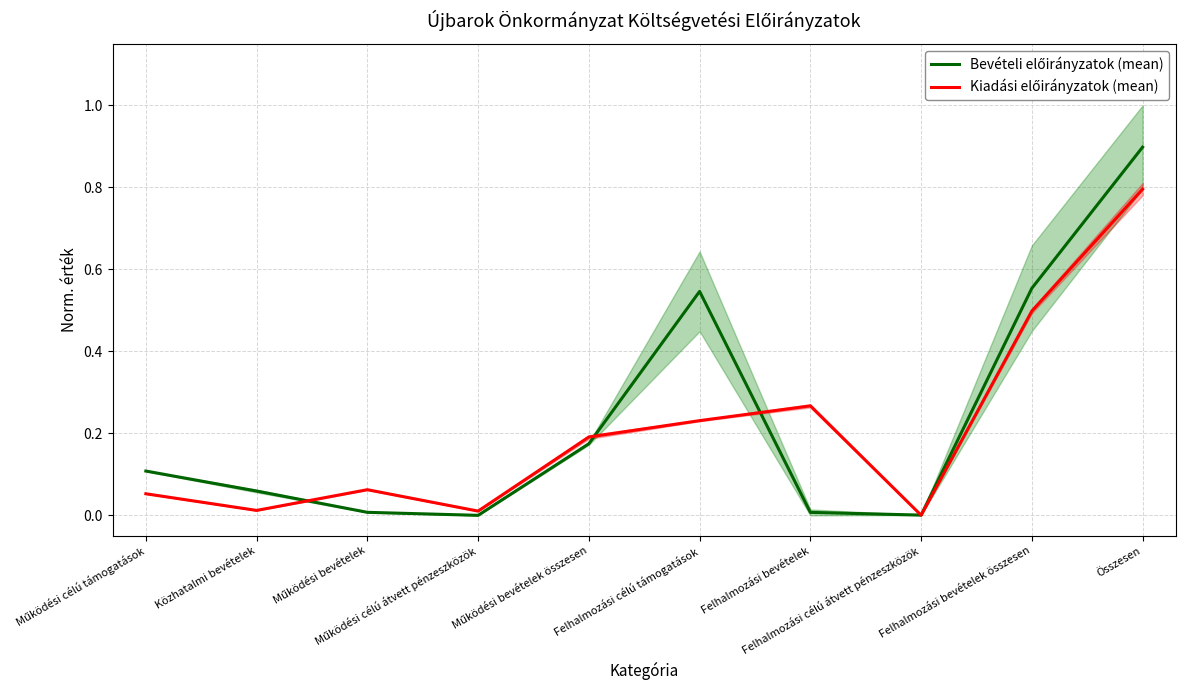

True or false: Bevételi előirányzatok (mean) has more than 1 points higher than both neighbors.

False